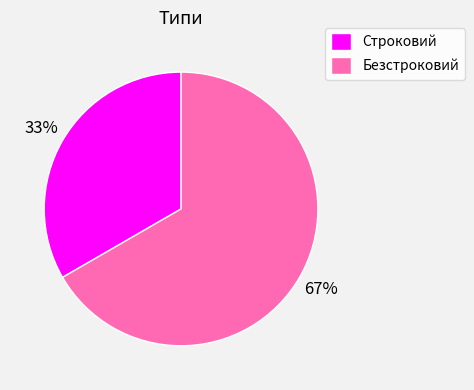

Which slice represents more than half of the pie?

Безстроковий